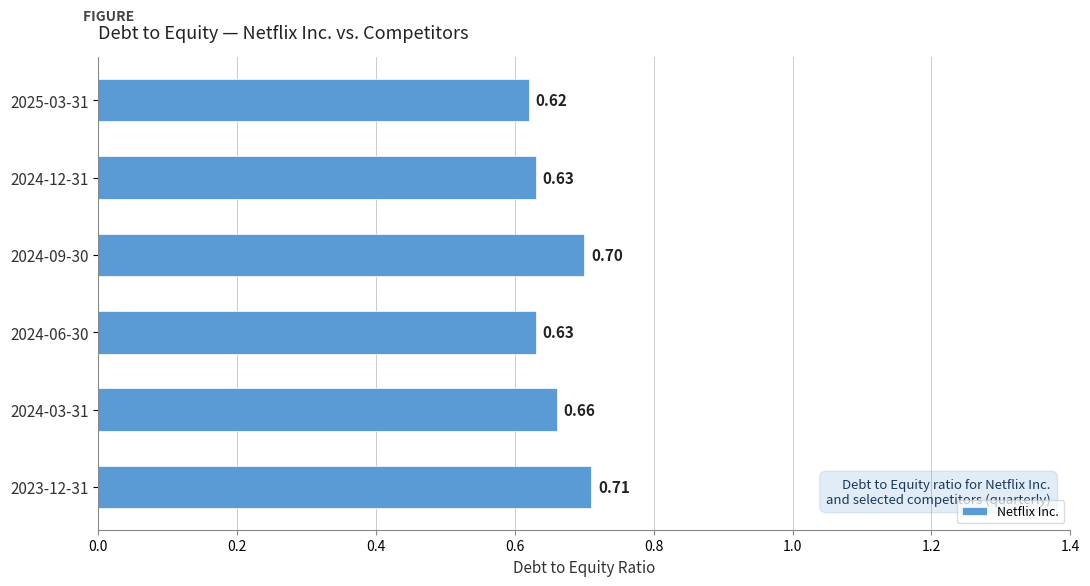

What is the sum of the values at 2024-06-30 and 2023-12-31?

1.3